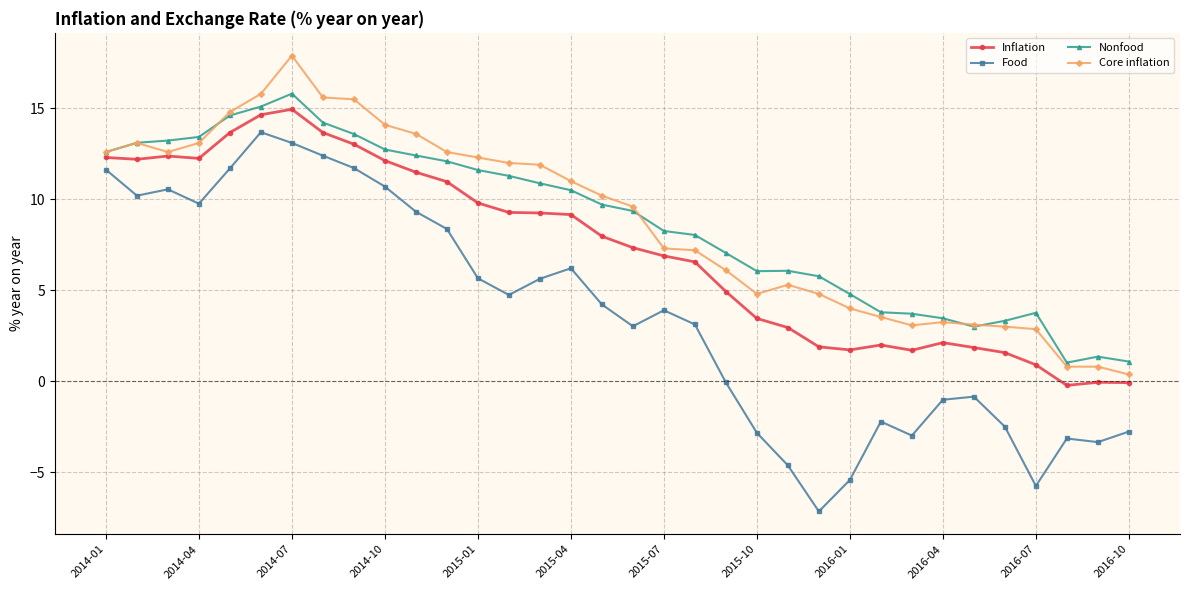

Which series has the largest range (max minus min)?

Food